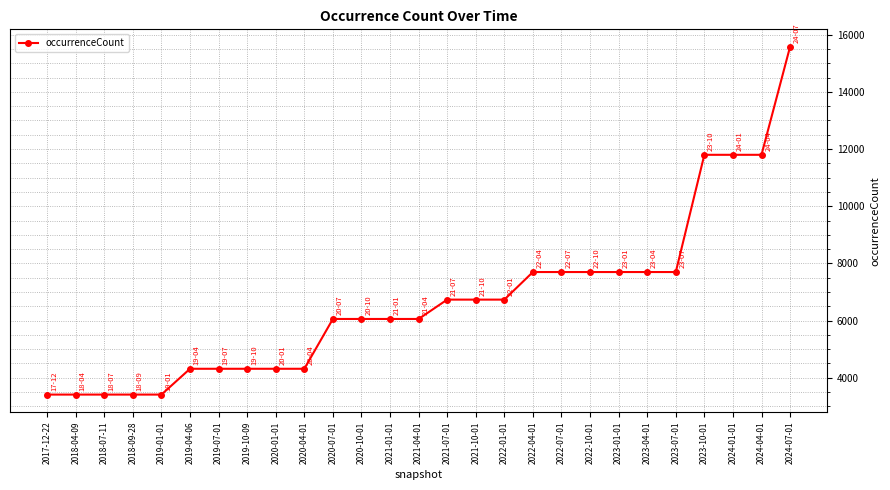

How many lines are shown in the chart?

1